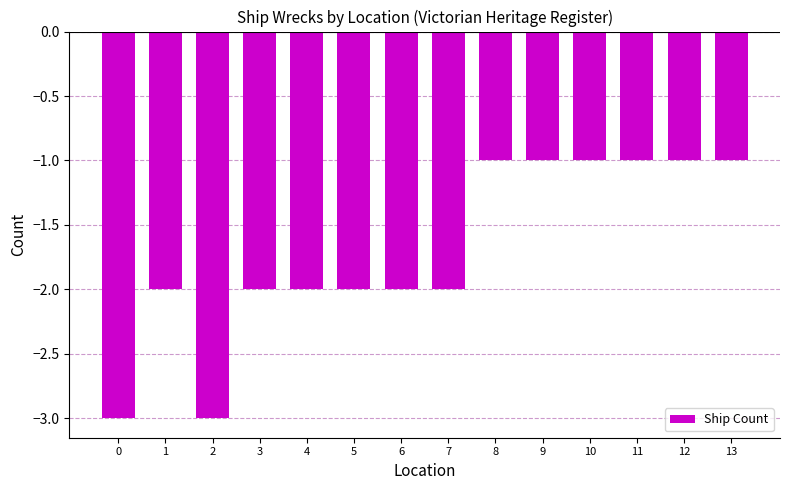

How many values are between -2 and -1?

12